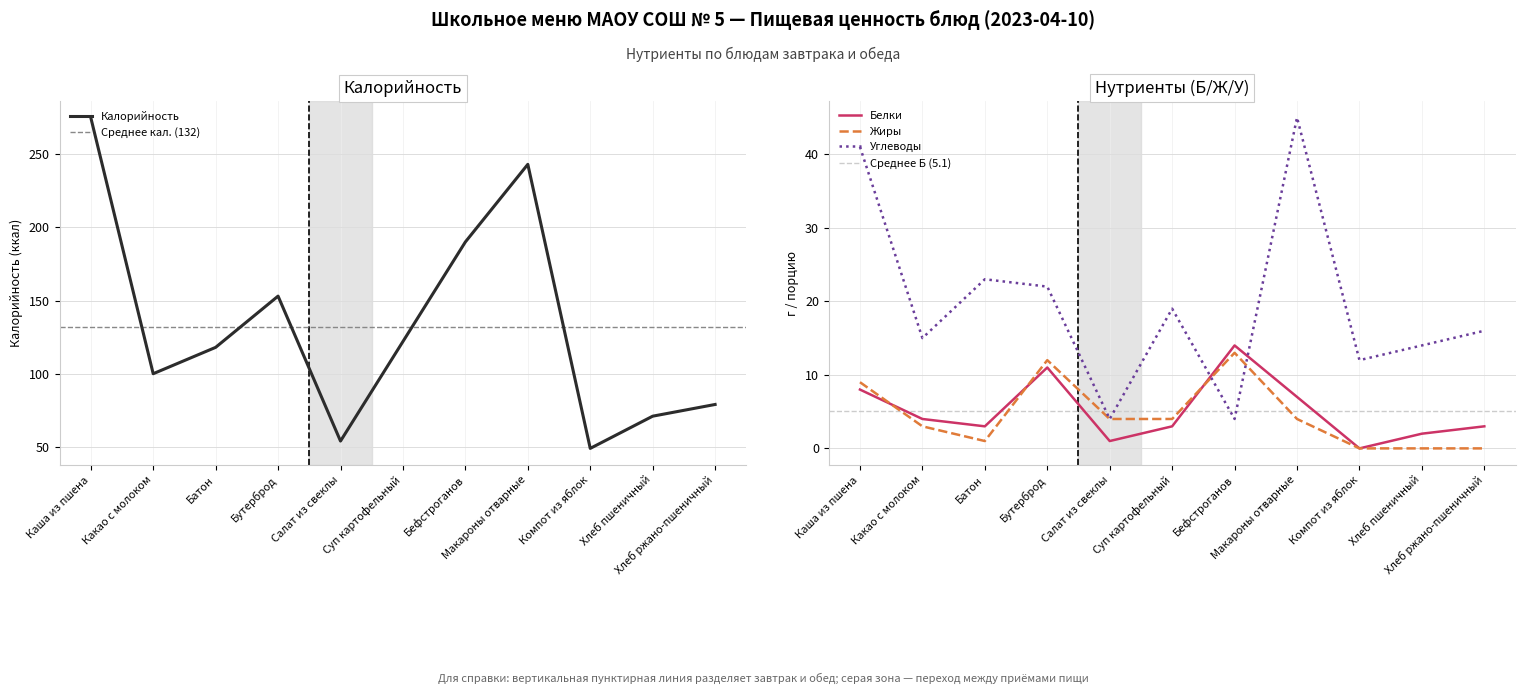

Reading right to left, list all the values displayed in this chart.

Калорийность: 79	71	49	243	190	122	54	153	118	100	275
Белки: 3	2	0	7	14	3	1	11	3	4	8
Жиры: 0	0	0	4	13	4	4	12	1	3	9
Углеводы: 16	14	12	45	4	19	4	22	23	15	41